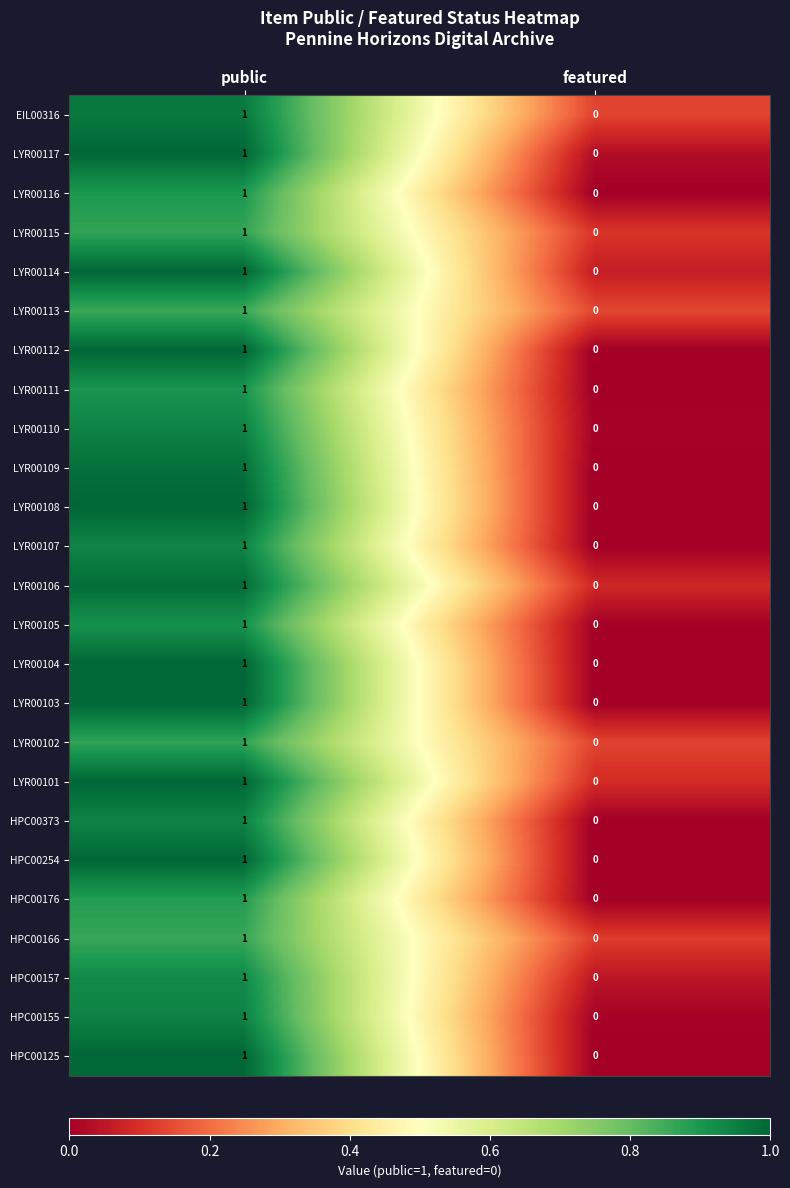

Is the value of LYR00106 at featured greater than the value of HPC00125 at public?

No